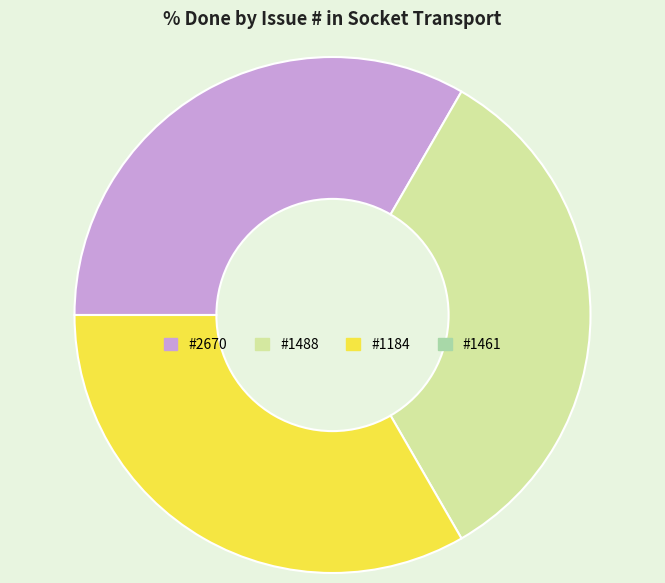

Is there any slice that represents more than half of the pie?

No